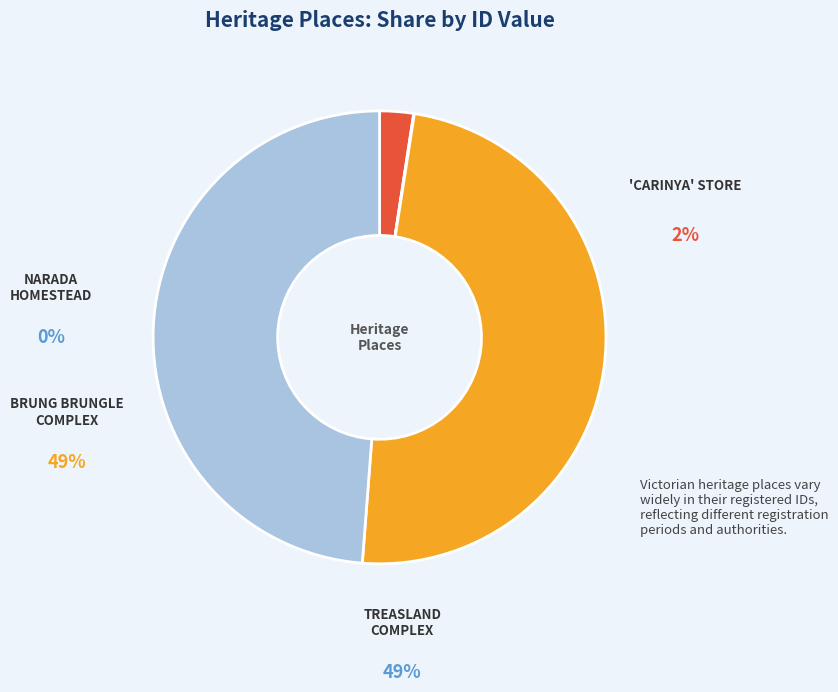

Does any single category account for the majority?

No